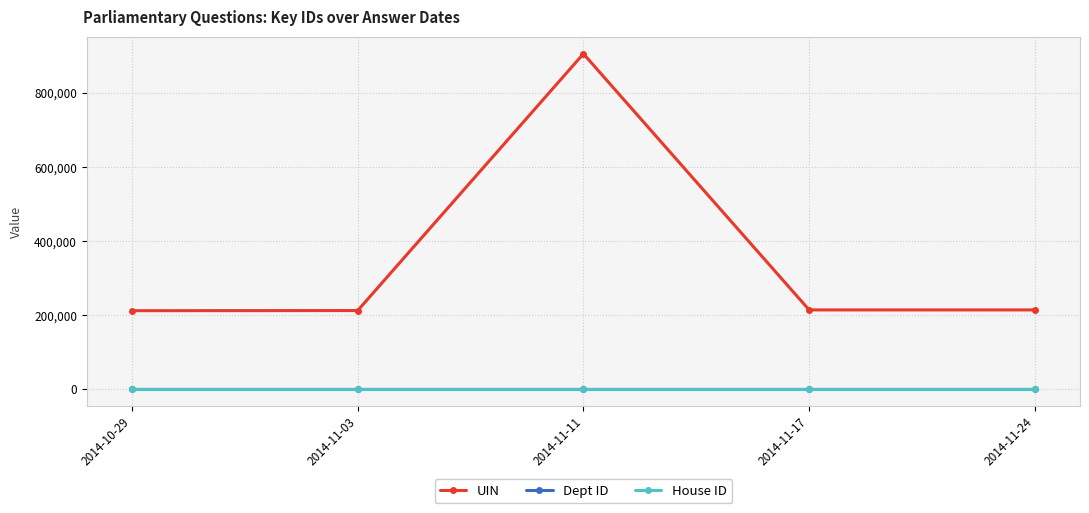

Is it true that House ID equals 1 at 2014-11-24?

True